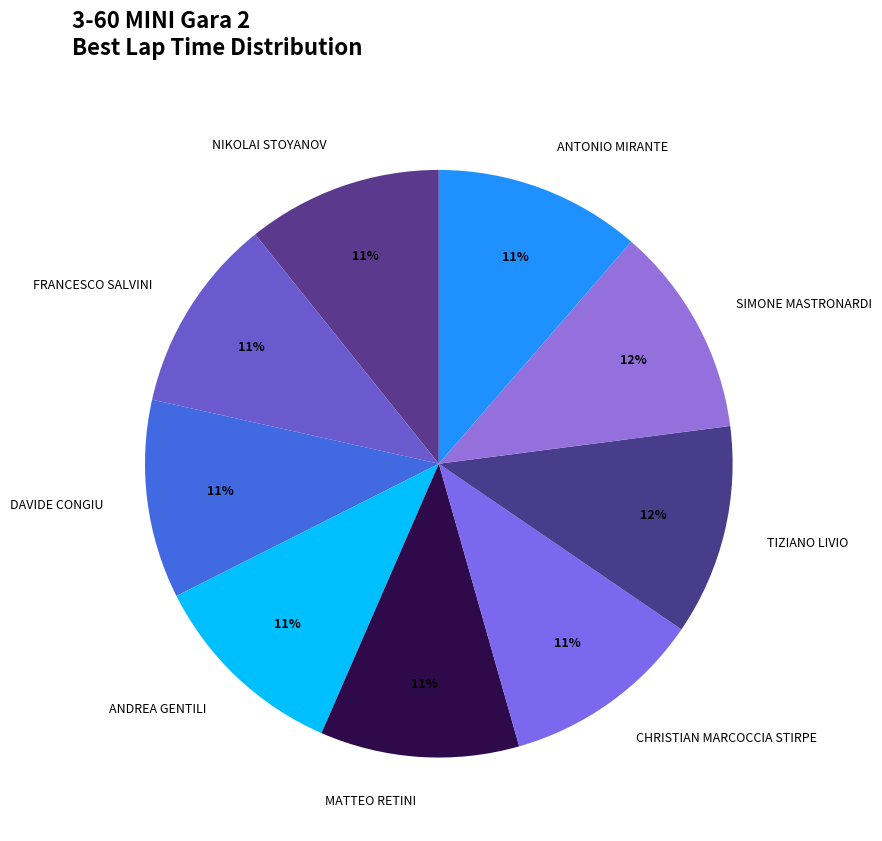

Approximately how many times larger is the value at CHRISTIAN MARCOCCIA STIRPE compared to ANTONIO MIRANTE?

1.0